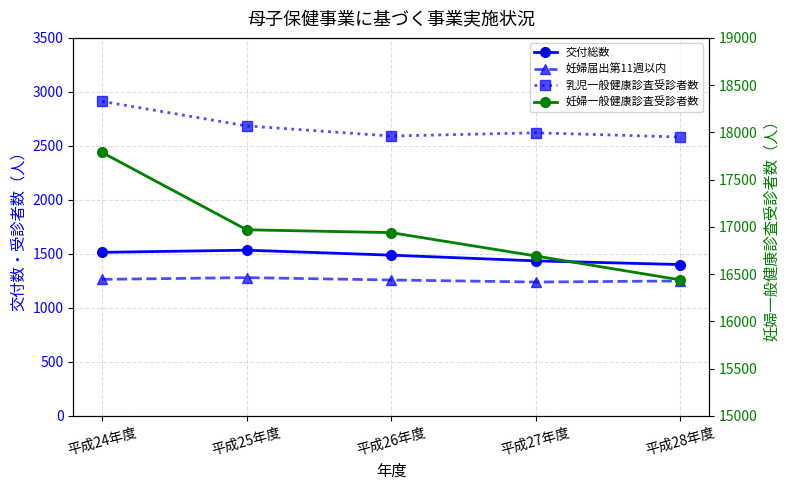

True or false: 乳児一般健康診査受診者数 and 妊婦届出第11週以内 intersect in this chart.

False